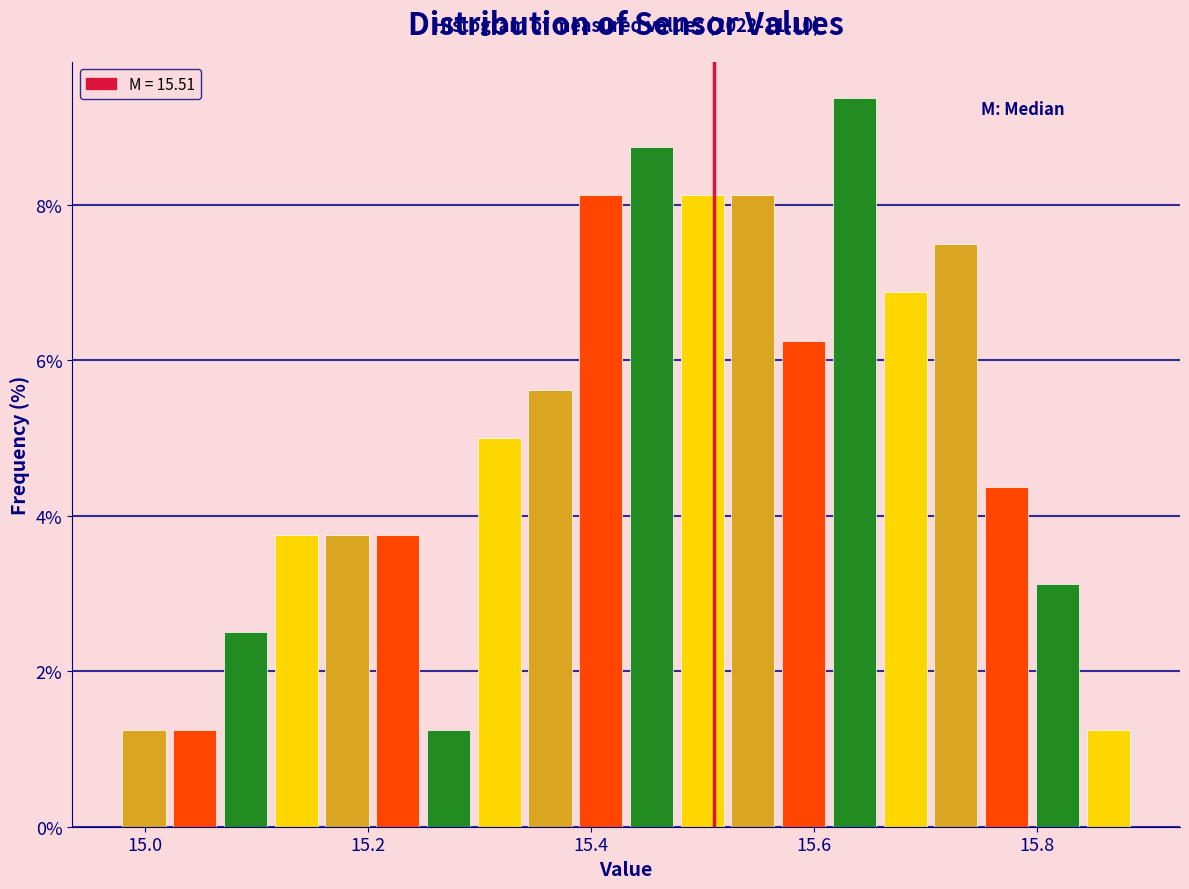

Around what value on the x-axis is the tallest bar? Give the approximate position of its centre, as read against the axis.

15.64